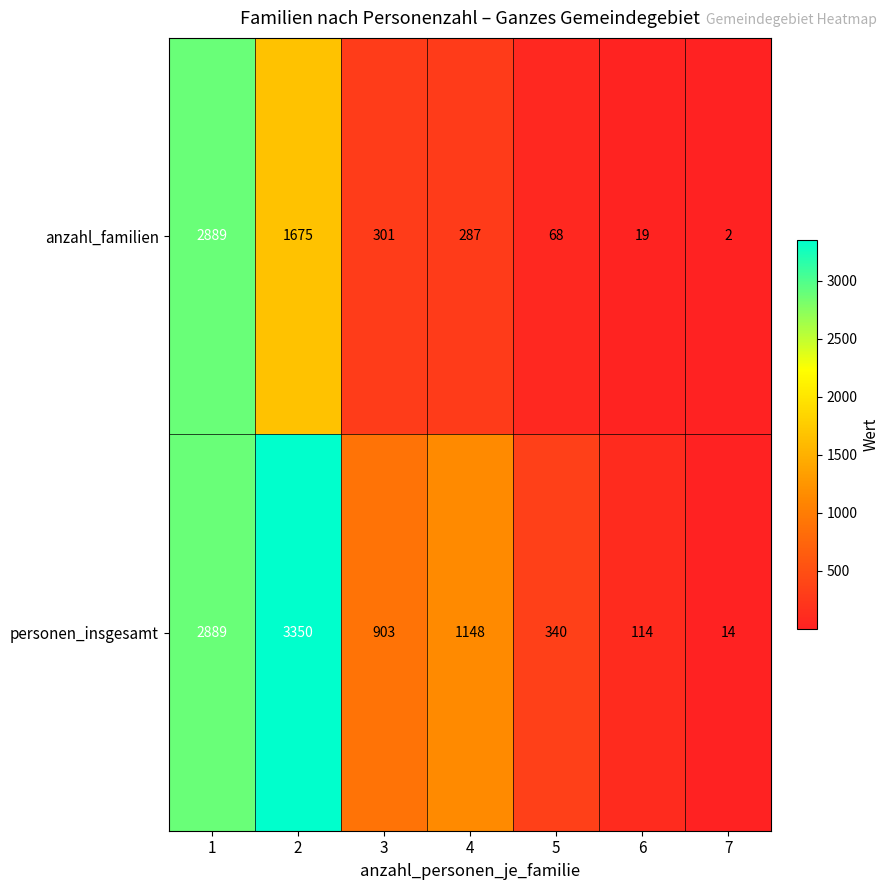

Which label corresponds to the smallest value in the chart?

7